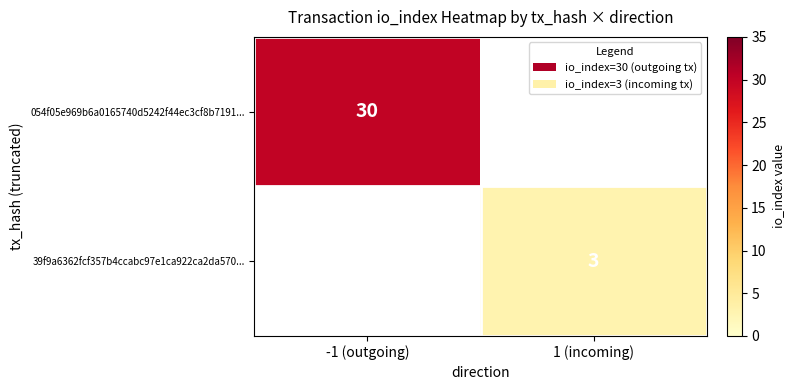

The 054f05e969b6a0165740d5242f44ec3cf8b7191... series shows 30 at -1 (outgoing). True or false?

True